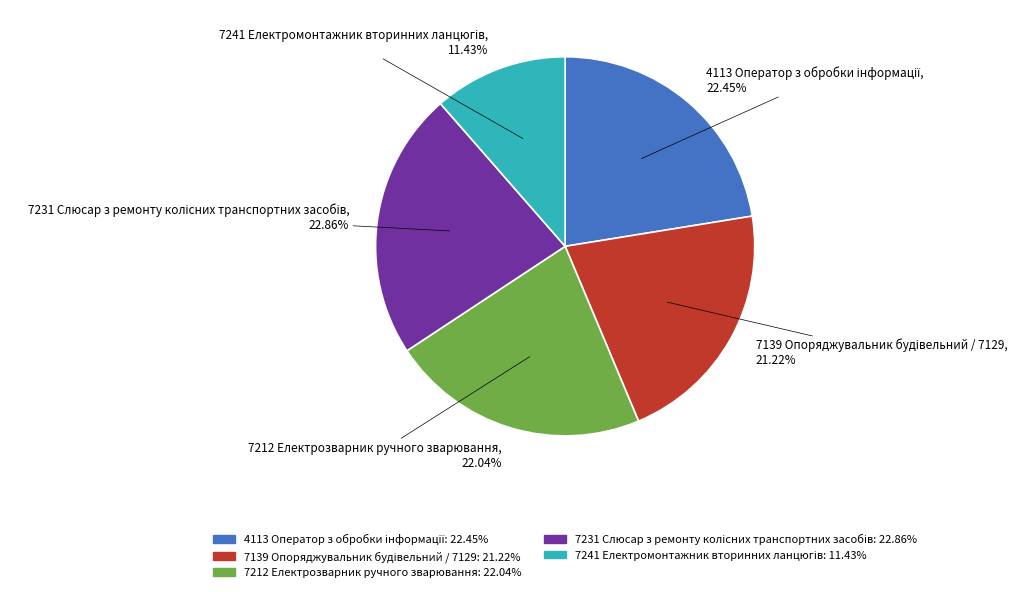

Is there any slice that represents more than half of the pie?

No